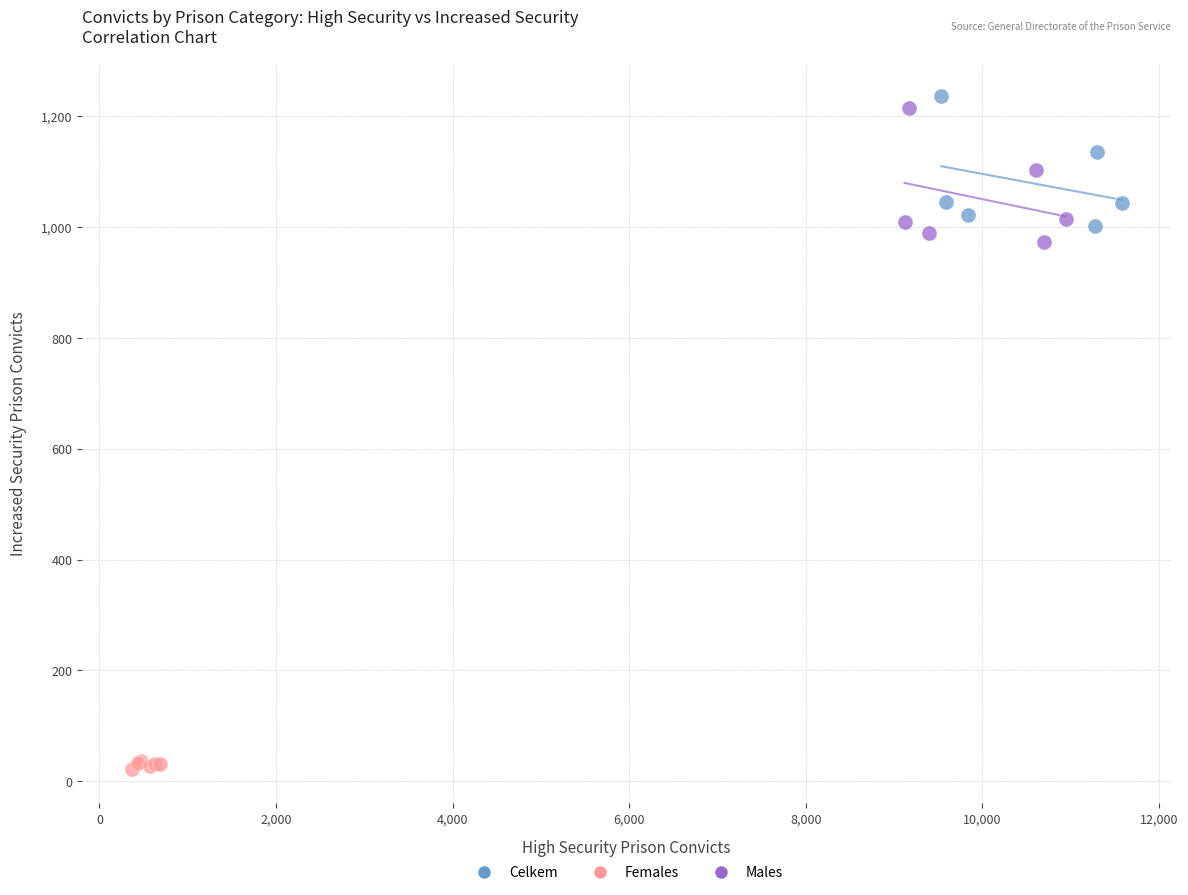

Which series contains the lowest Y value?

Females